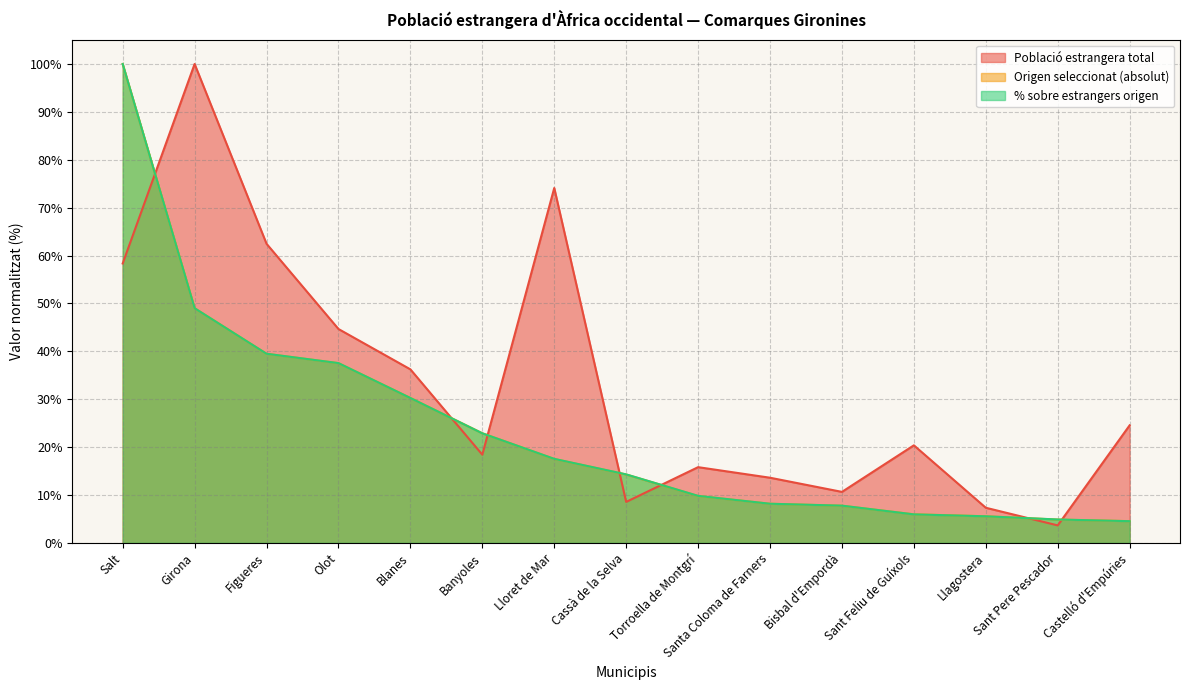

The value of % sobre estrangers origen at Bisbal d'Empordà is 7.8. True or false?

True